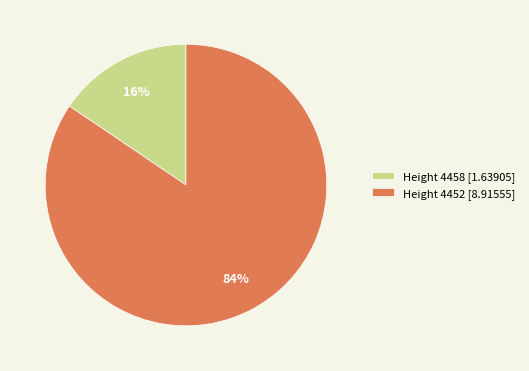

To the nearest percent, what portion does Height 4458 [1.63905] represent?

16%